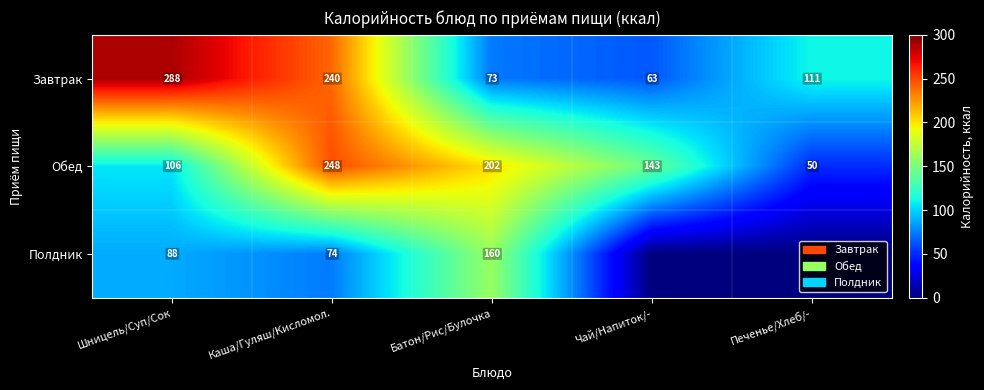

What is the total value across all series at Шницель/Суп/Сок?

482